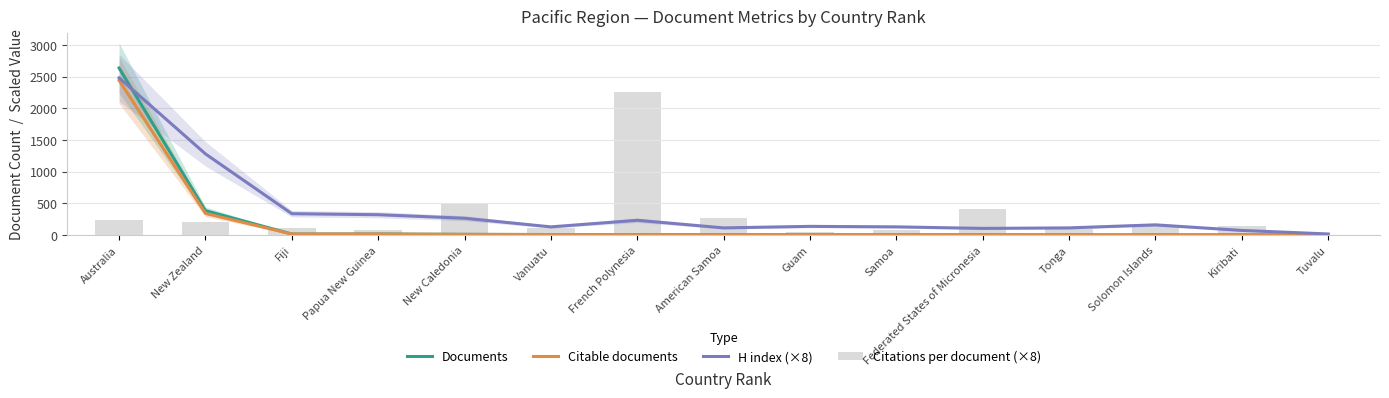

What is the difference between the second highest and minimum values in the Documents series?

383.0